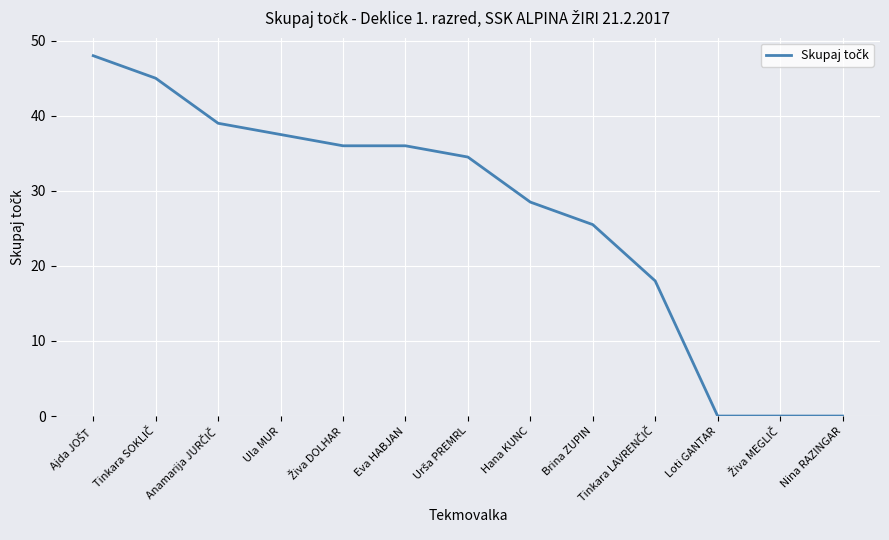

How many values are below 34?

6